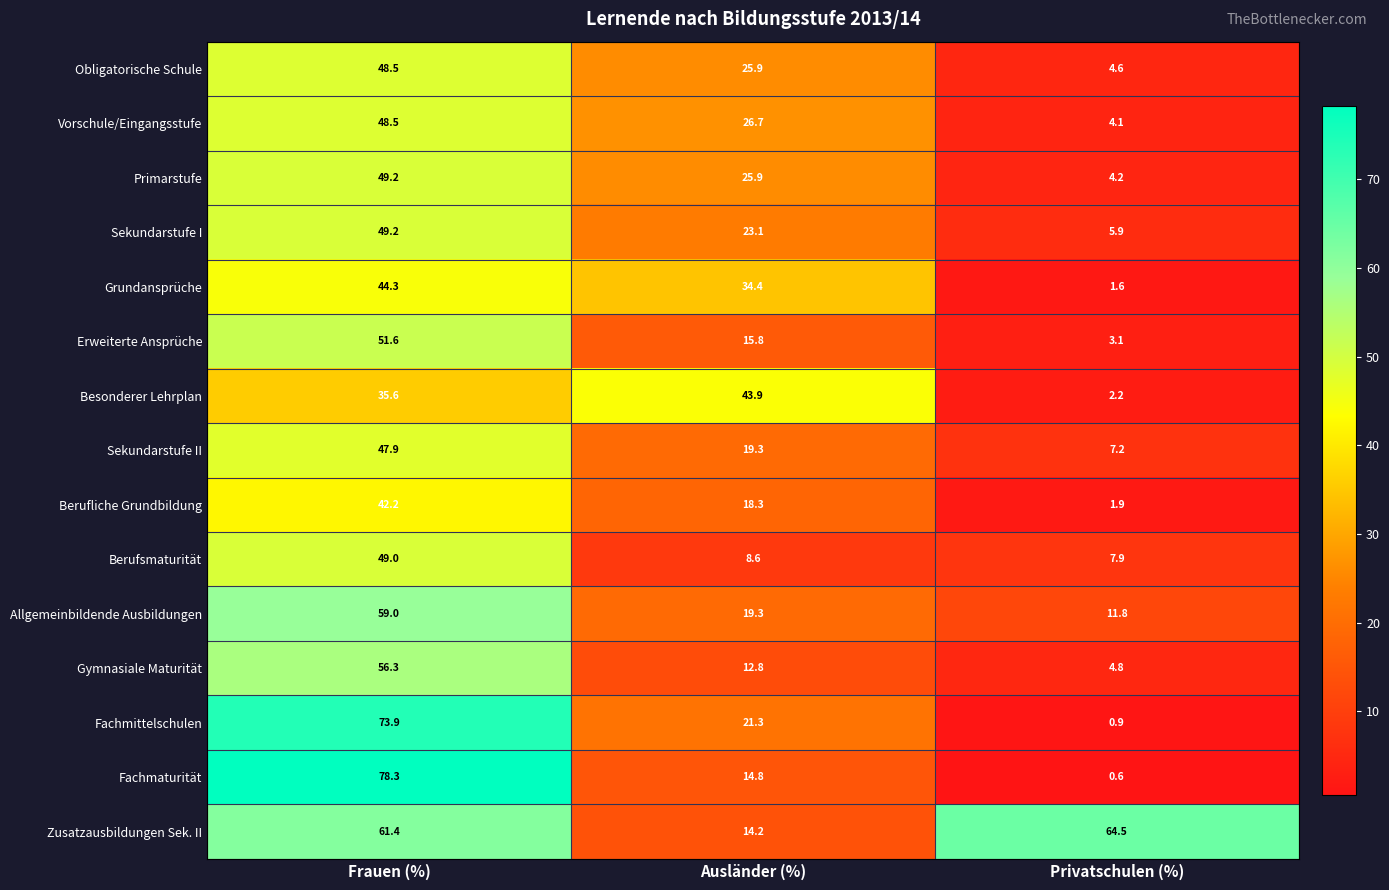

At how many categories does at least one series exceed 39?

3